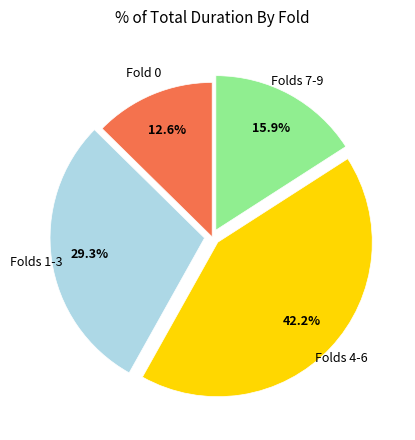

Rank the categories by value from highest to lowest.

Folds 4-6, Folds 1-3, Folds 7-9, Fold 0